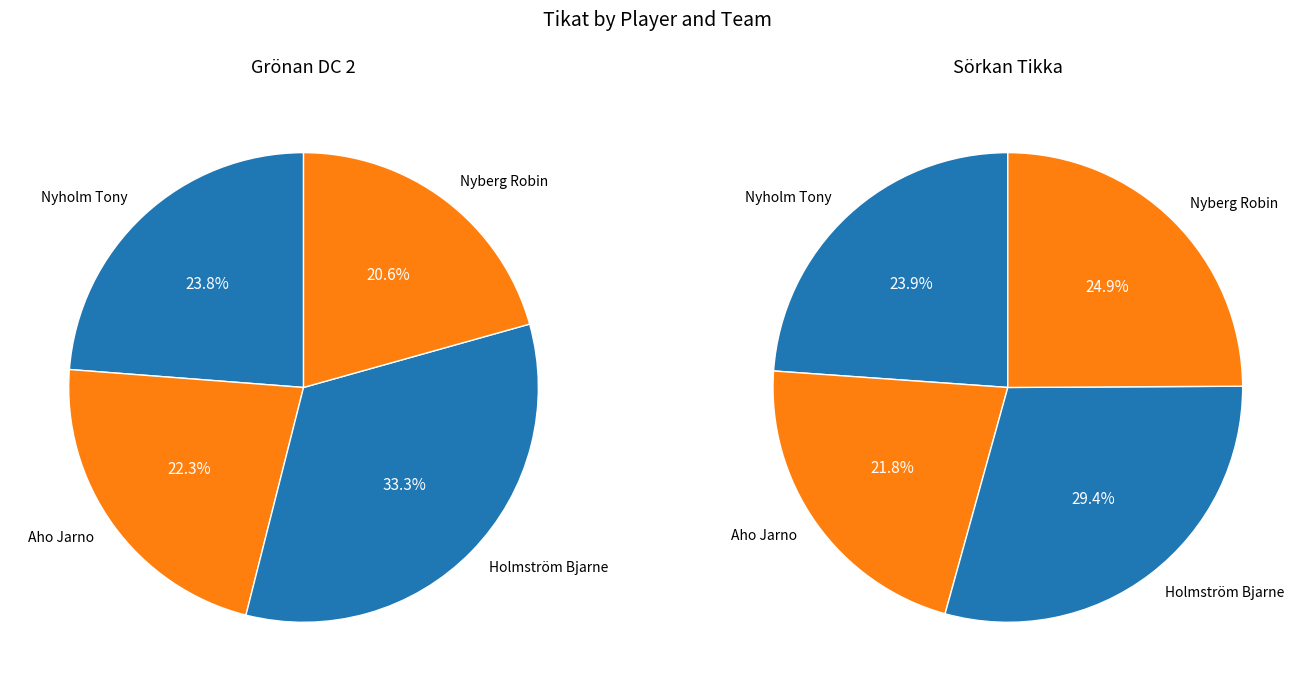

Is there a majority slice in this chart?

No